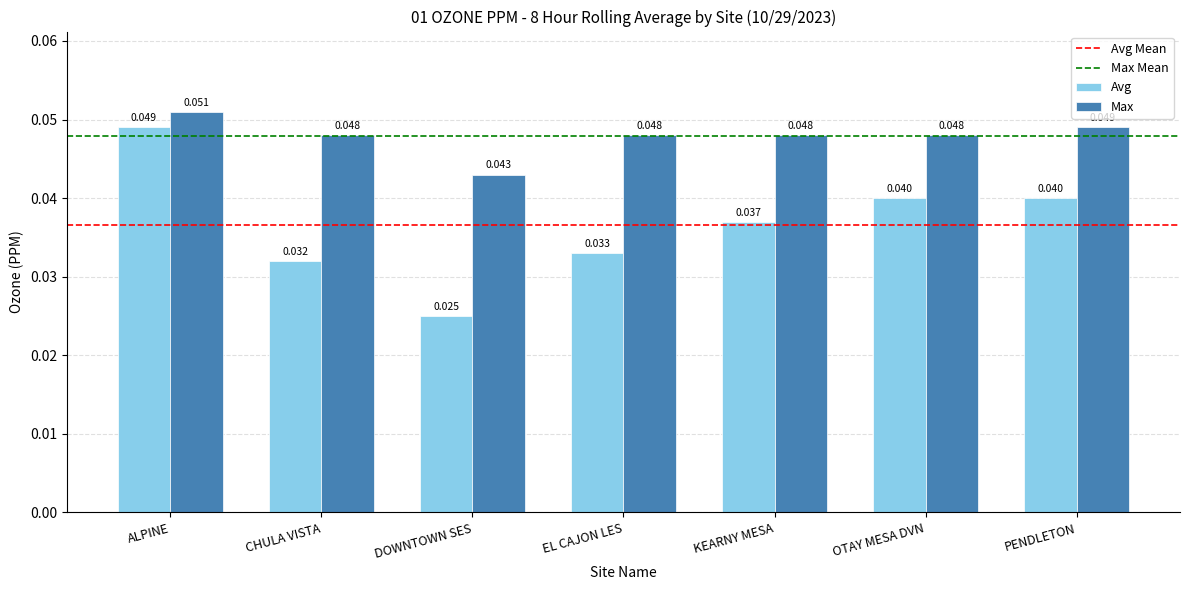

Rank the series by their maximum value, from highest to lowest.

Max, Avg